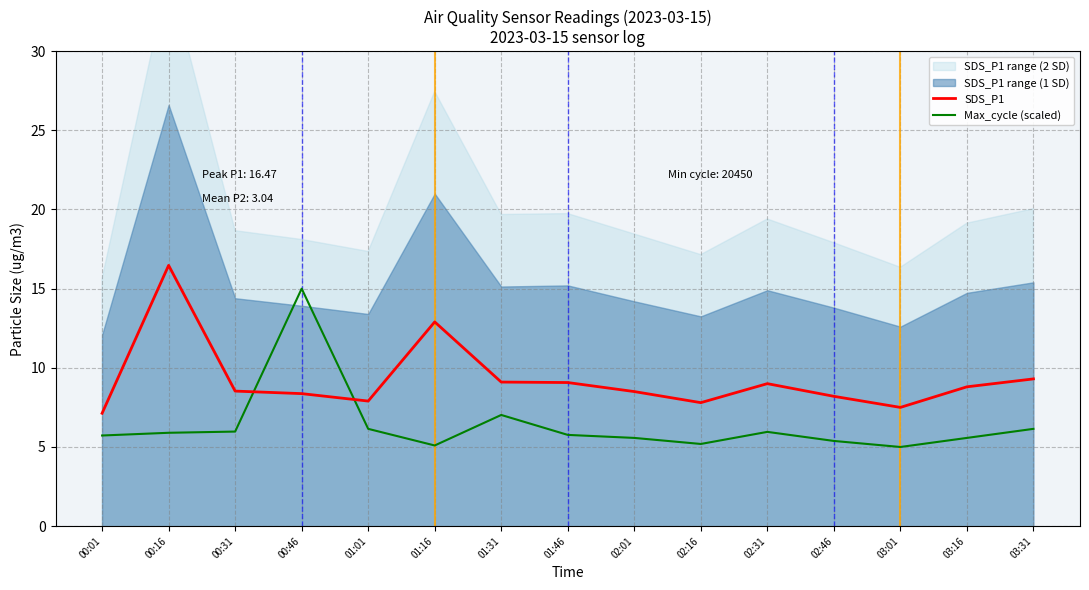

Which series ends up on top after the final intersection of SDS_P1 and Max_cycle (scaled)?

SDS_P1